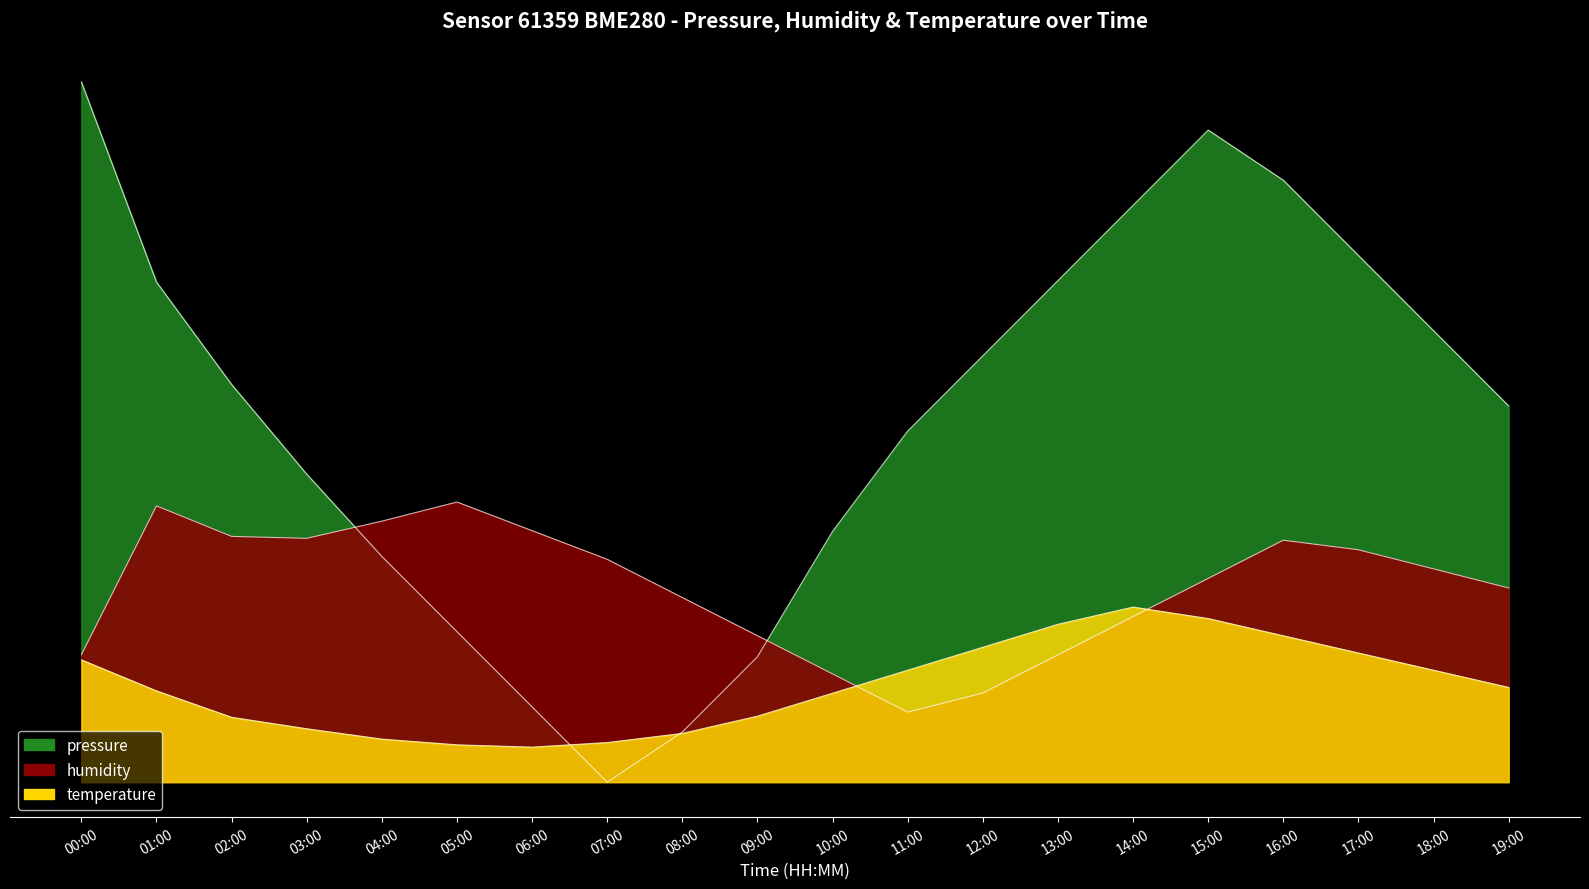

At how many categories does at least one series exceed 12?

20